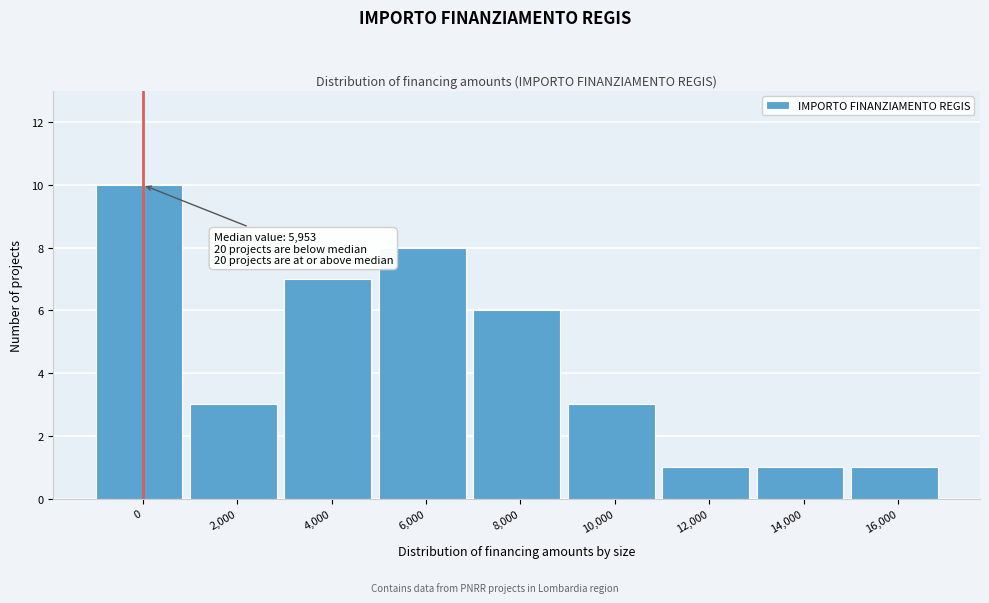

Reading right to left, extract all data points from this chart.

1	1	1	3	6	8	7	3	10